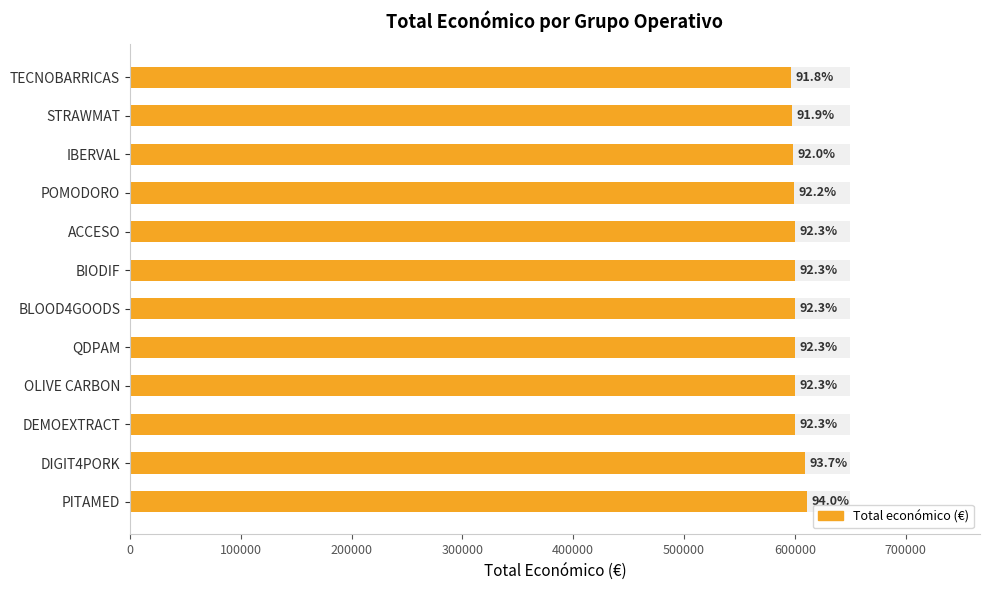

Reading right to left, what are all the values shown in this chart?

596384	597320	598303	599540	599779	599927	599960	599986	599992	600043	609206	610889